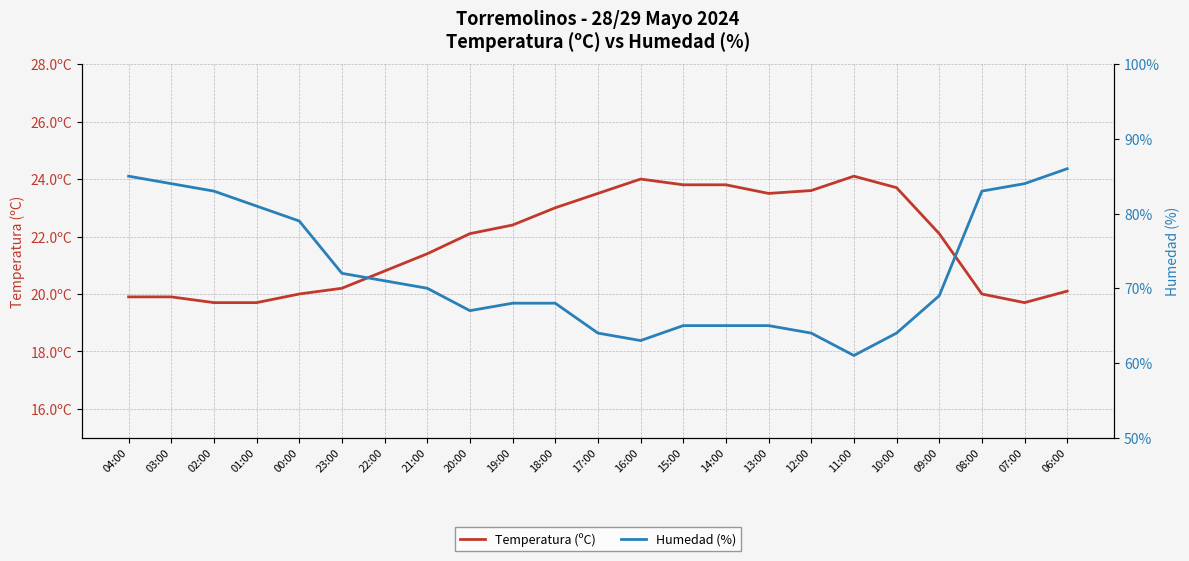

Reading left to right, what are all the values shown in this chart?

Temperatura (ºC): 19.9	19.9	19.7	19.7	20.0	20.2	20.8	21.4	22.1	22.4	23.0	23.5	24.0	23.8	23.8	23.5	23.6	24.1	23.7	22.1	20.0	19.7	20.1
Humedad (%): 85.0	84.0	83.0	81.0	79.0	72.0	71.0	70.0	67.0	68.0	68.0	64.0	63.0	65.0	65.0	65.0	64.0	61.0	64.0	69.0	83.0	84.0	86.0